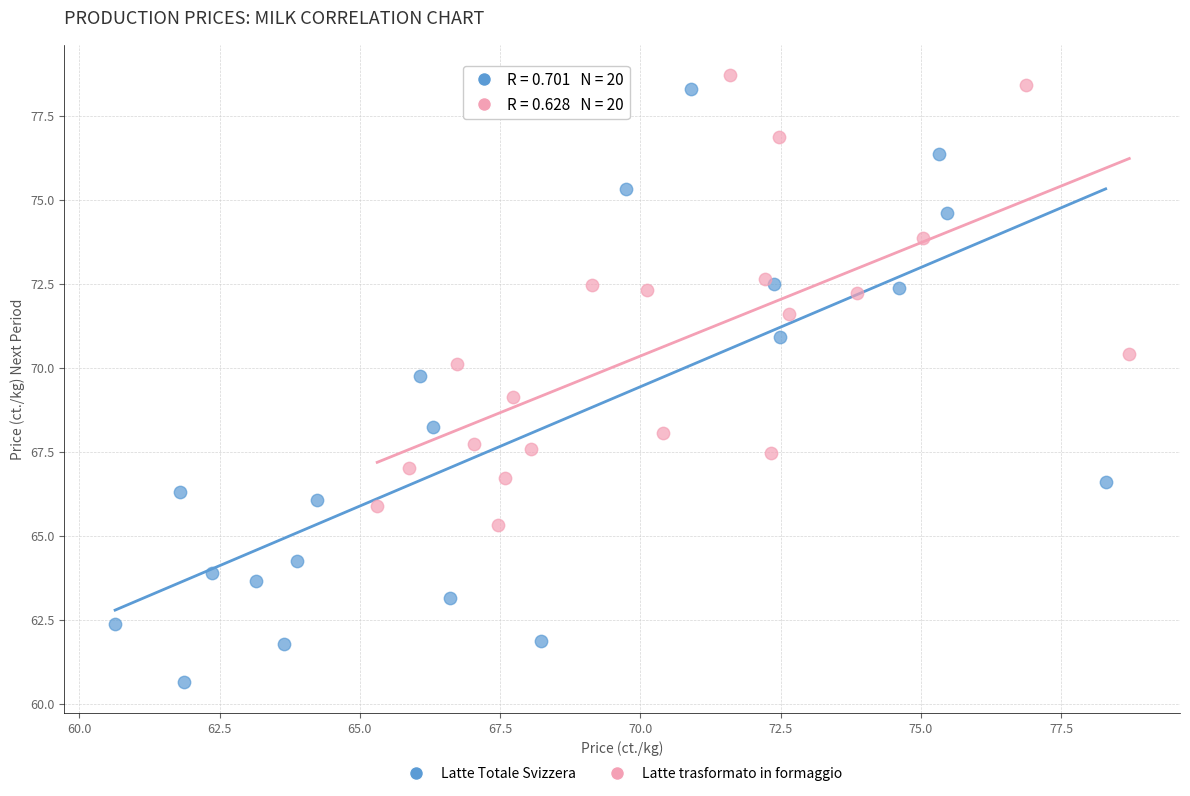

Which series contains the lowest Y value?

Latte Totale Svizzera